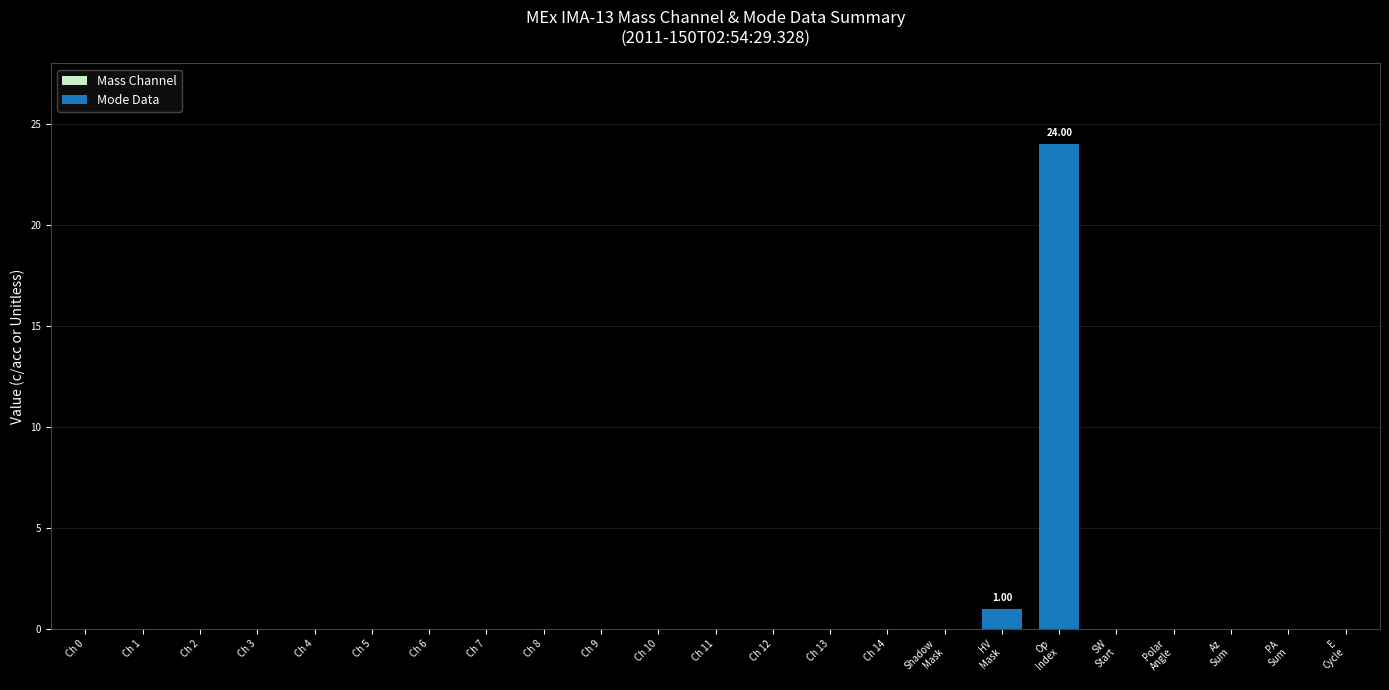

Reading left to right, extract all data points from this chart.

0	1	24	0	0	0	0	0